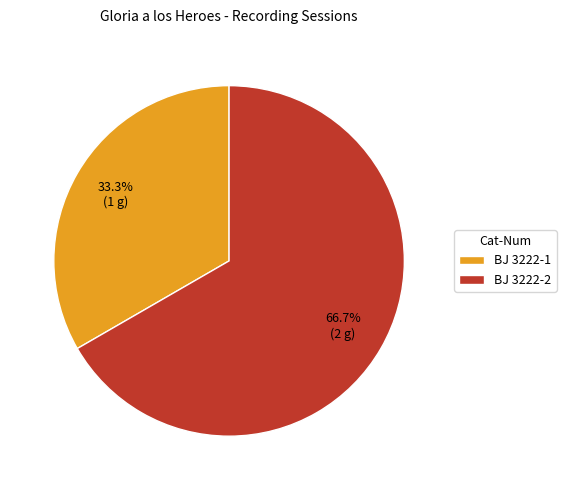

To the nearest percent, what is the difference between the BJ 3222-1 and BJ 3222-2 slice percentages?

33%